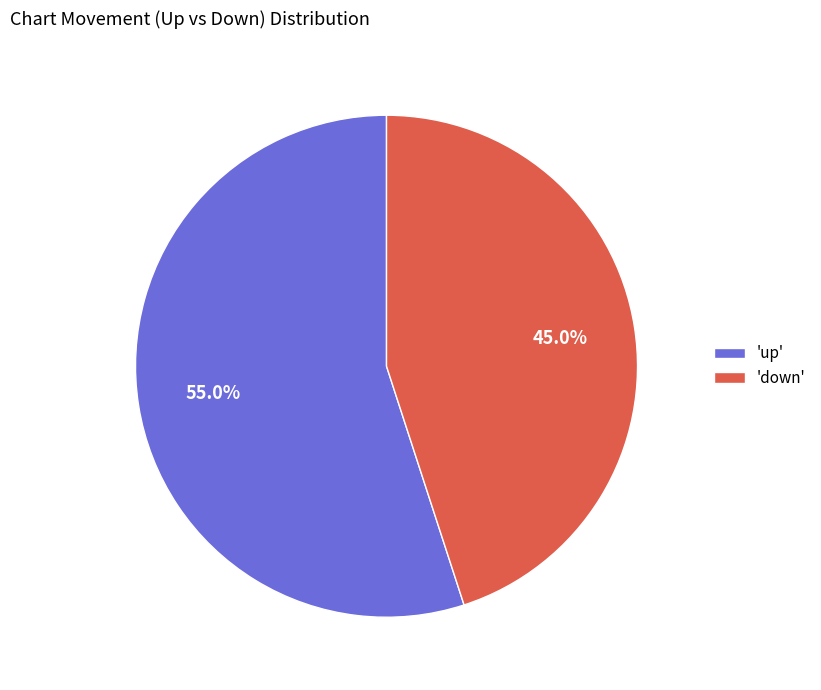

Which slice is the largest?

'up'